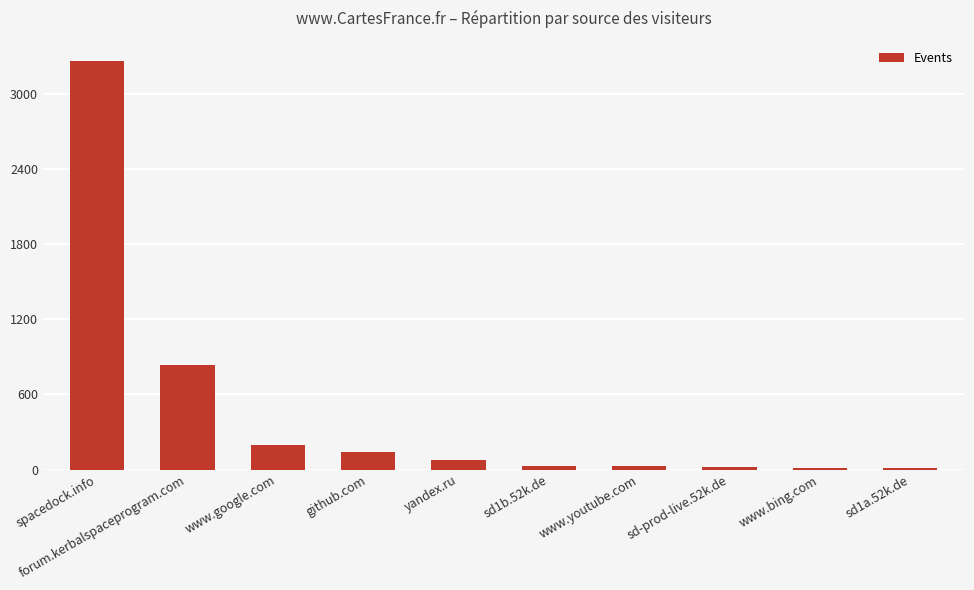

At which label does the data first exceed 77?

spacedock.info